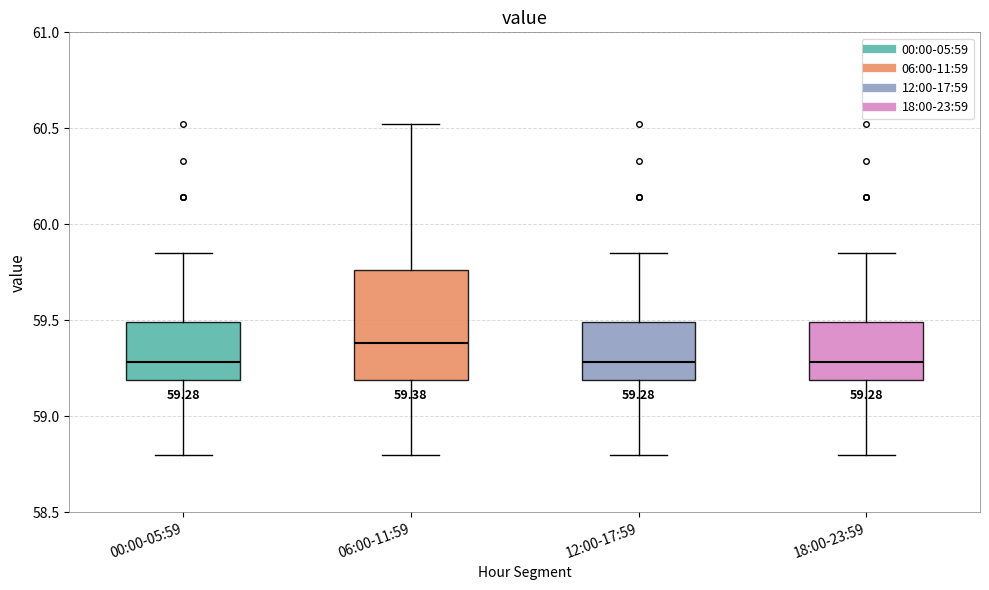

Comparing the boxes themselves (not the whiskers), which one is the tallest?

06:00-11:59